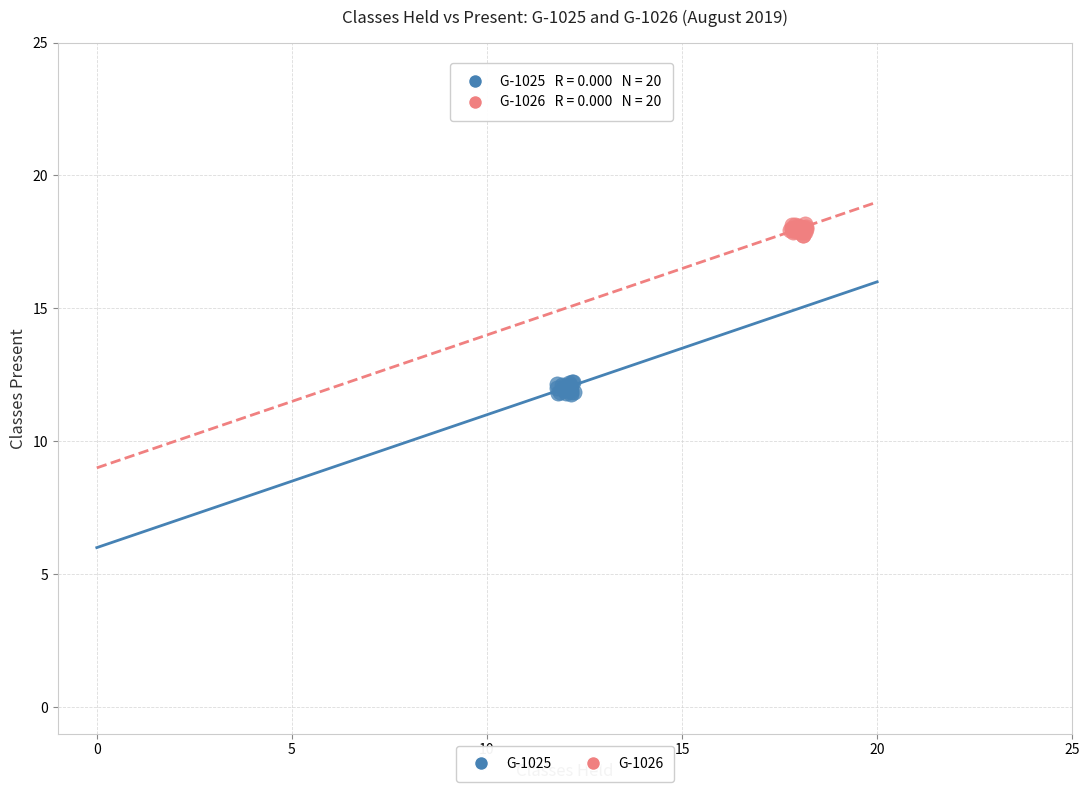

Which series reaches the maximum Y coordinate?

G-1026